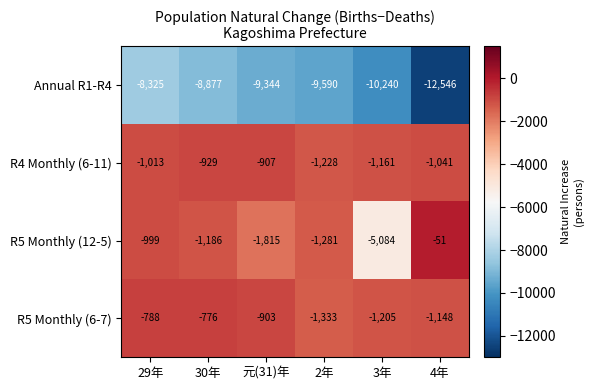

Where is R5 Monthly (6-7) nearest to the value -1054?

4年